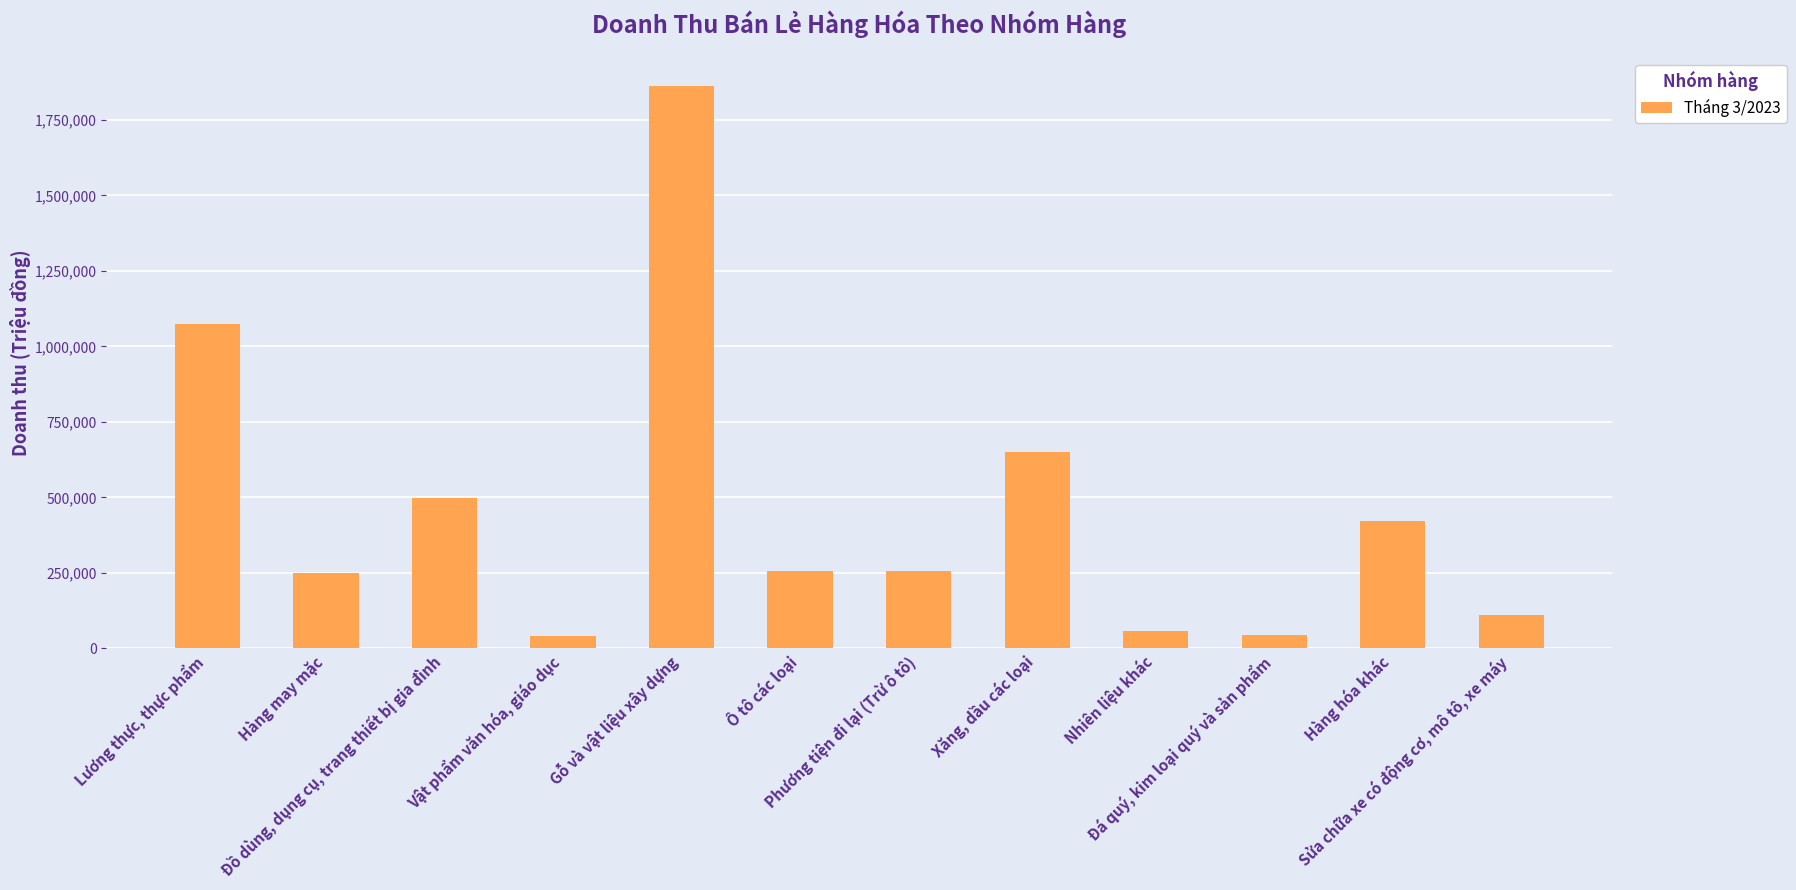

What is the difference between the maximum and minimum values?

1820802.2